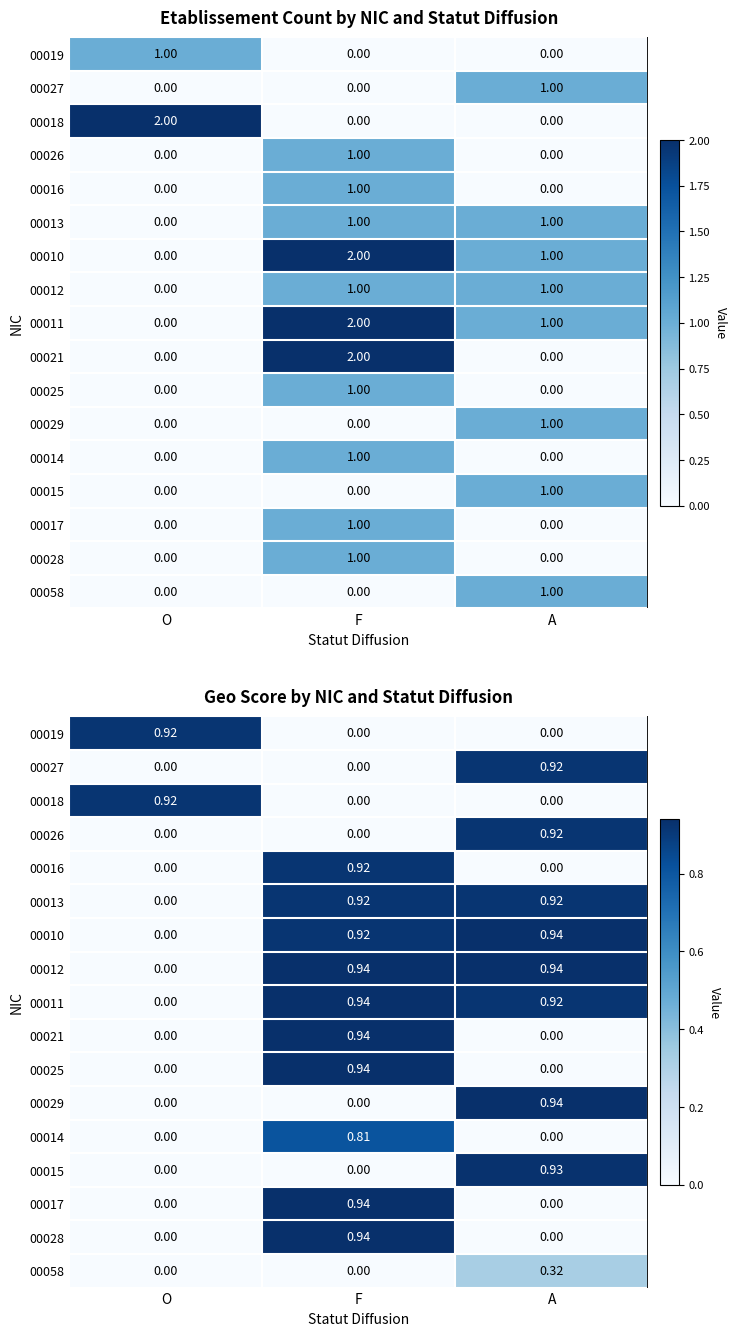

True or false: 00021 has a value of 0.4 at A.

False